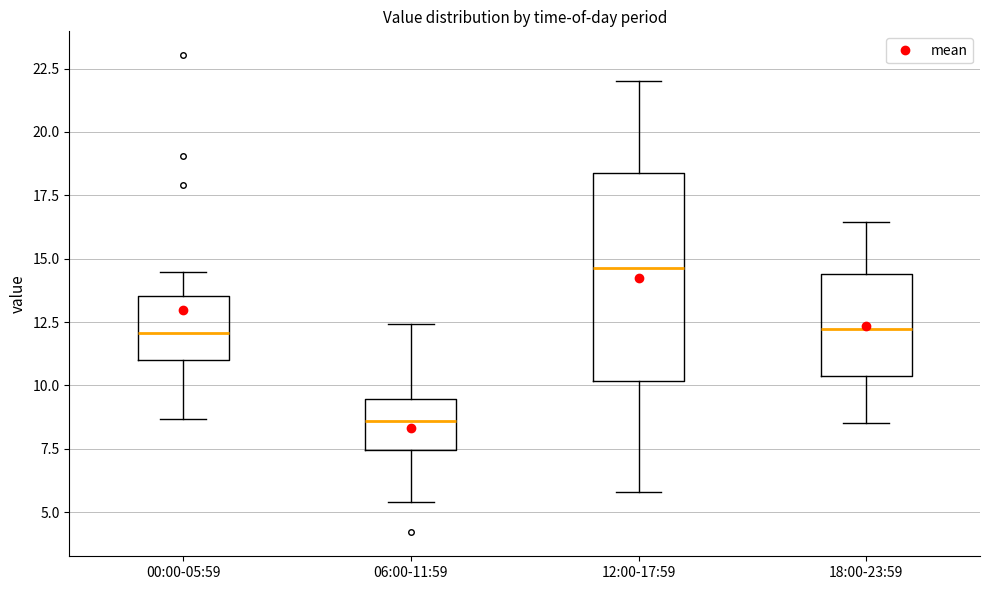

Where does the median line of the box for 00:00-05:59 sit on the y-axis? The values are not printed on the chart, so give them approximately, as read against the axis.

12.0